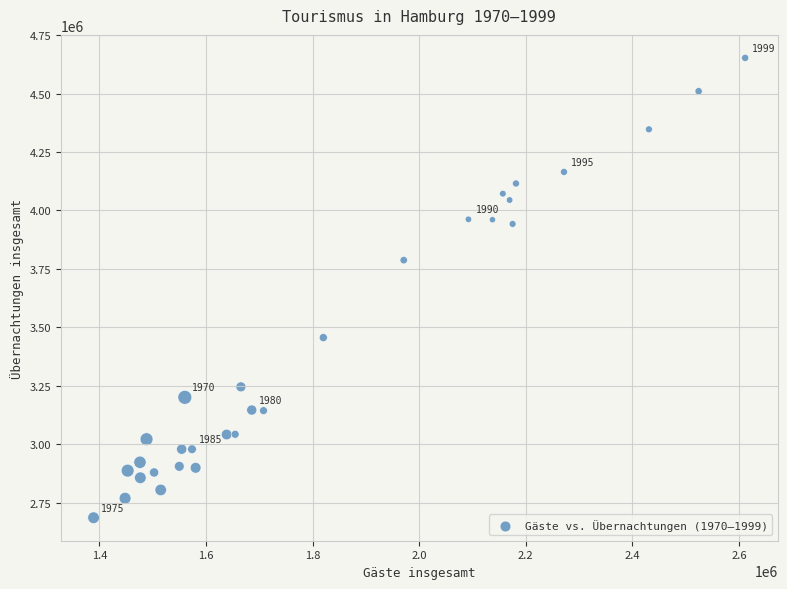

What Y value in the scatter plot is closest to 3668908?

3787148